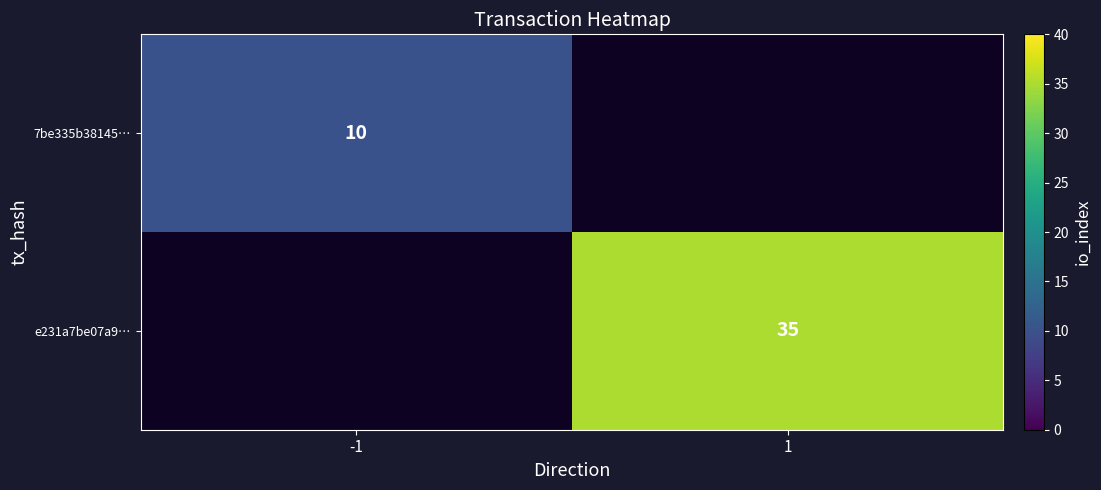

At how many categories does at least one series exceed 30?

1